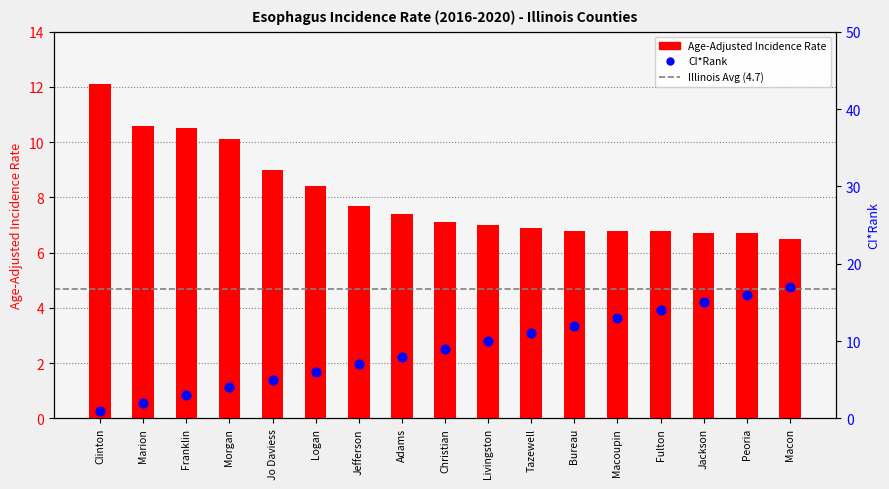

What is the change in value from Peoria to Macon?

-0.2